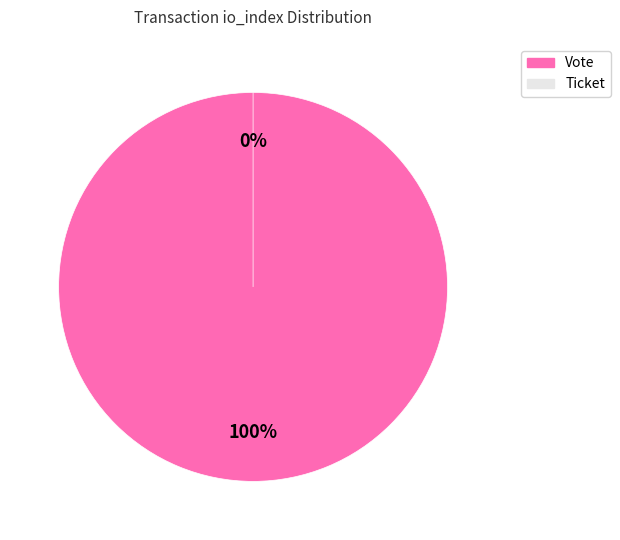

Combined, what portion of the pie is Ticket and Vote?

100.0%